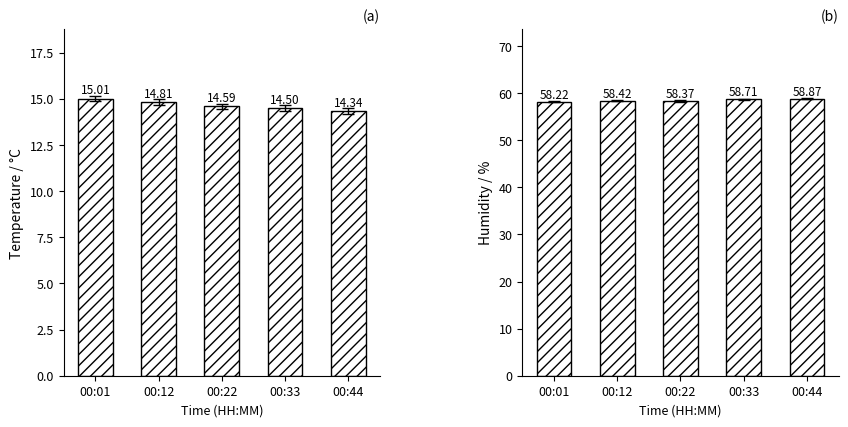

How many data points does each series have?

5